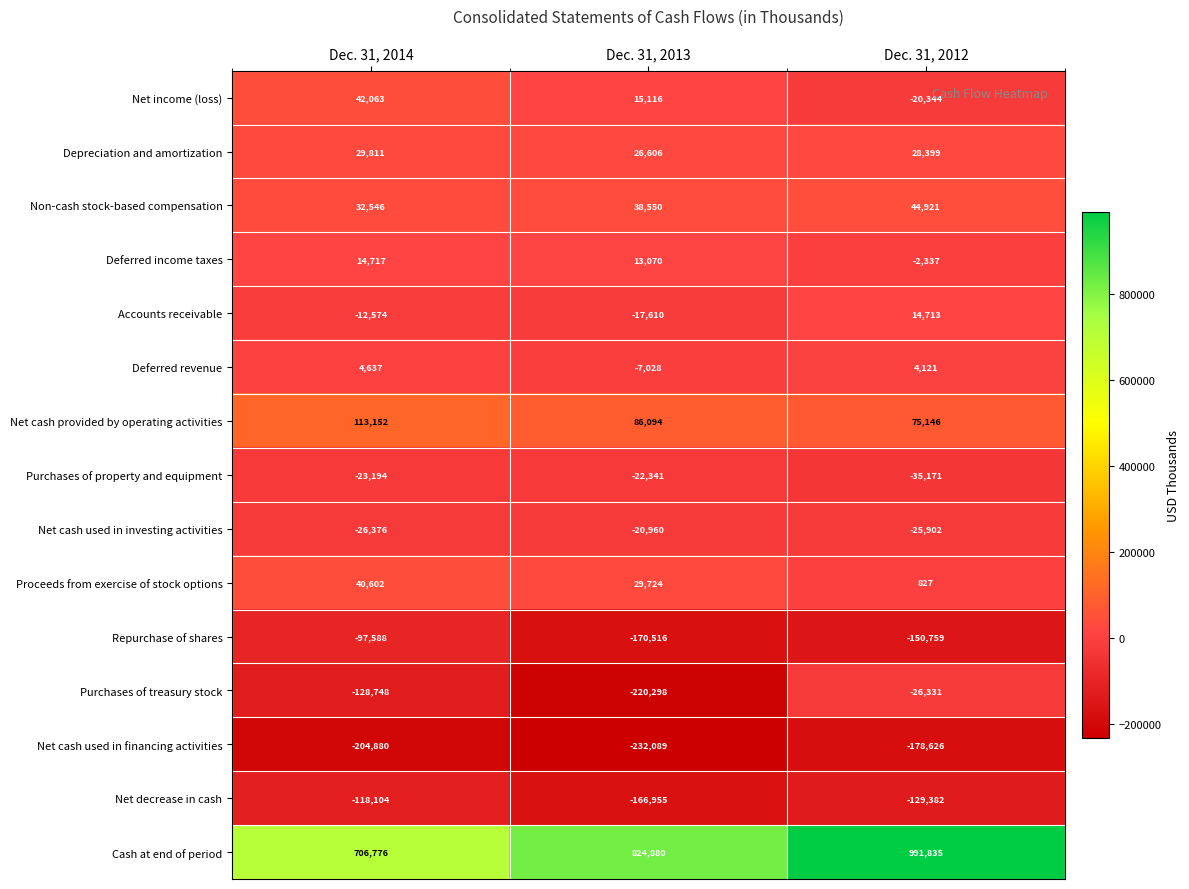

Which category has the highest value across all series?

Dec. 31, 2012